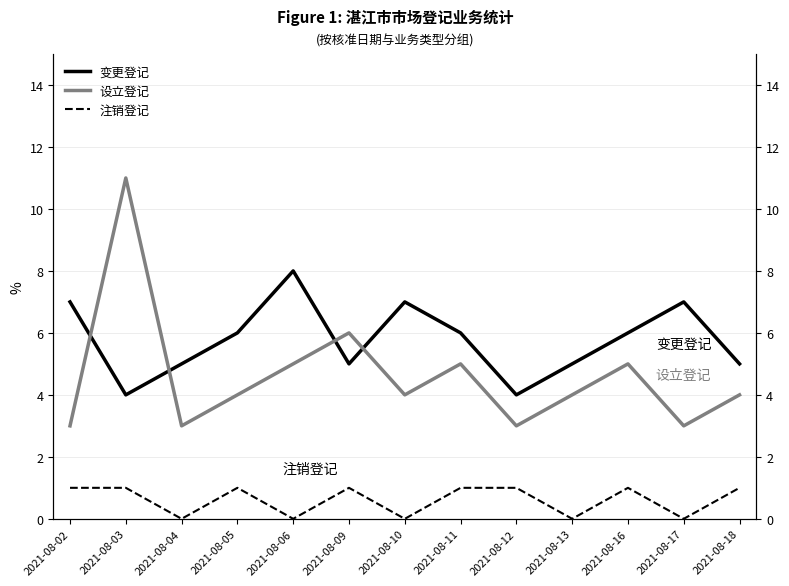

At how many categories does at least one series exceed 8?

1